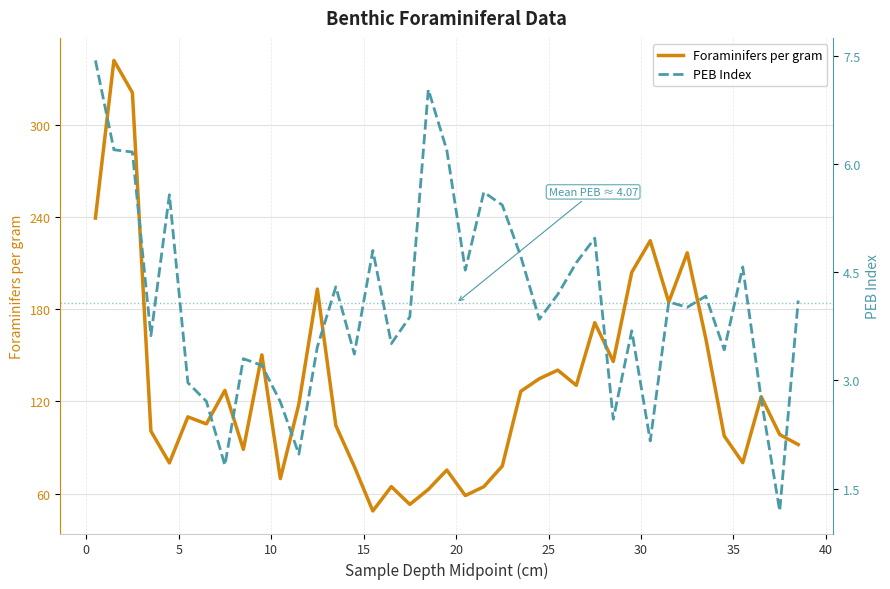

What is the difference between the second highest and minimum values in the PEB Index series?

5.8